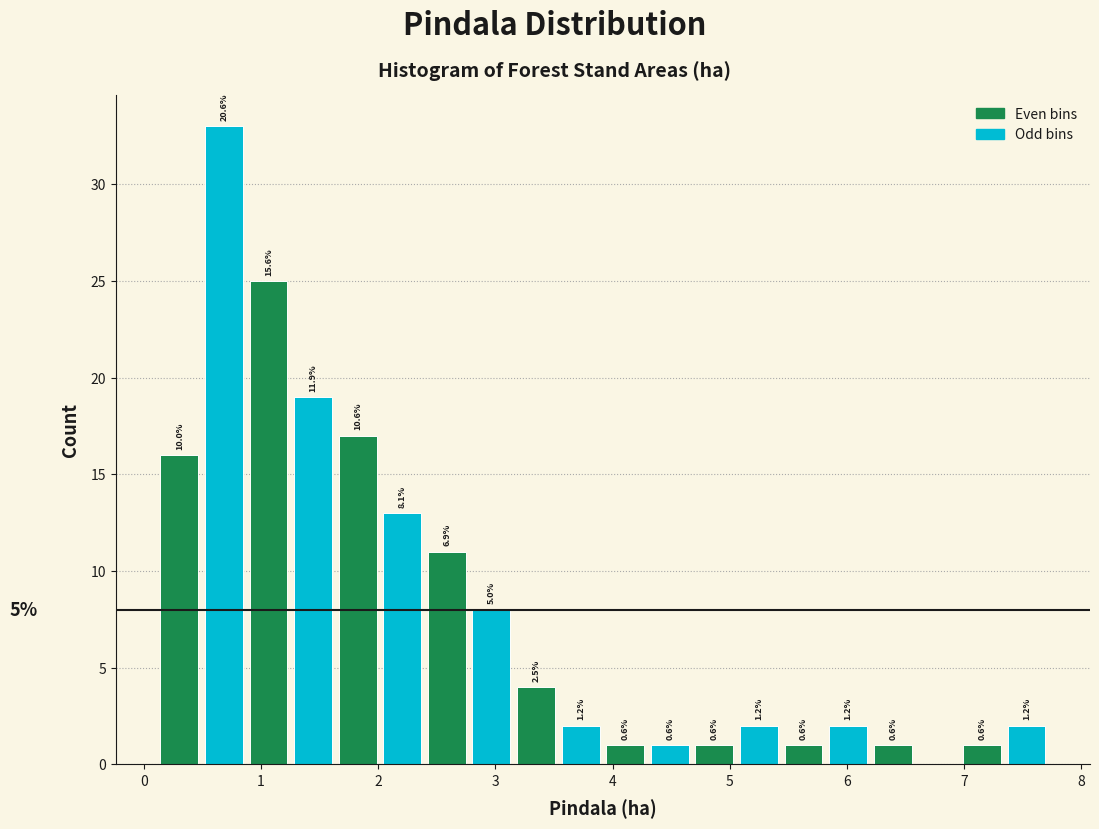

Read against the x-axis, roughly where is the centre of the tallest bar?

0.7